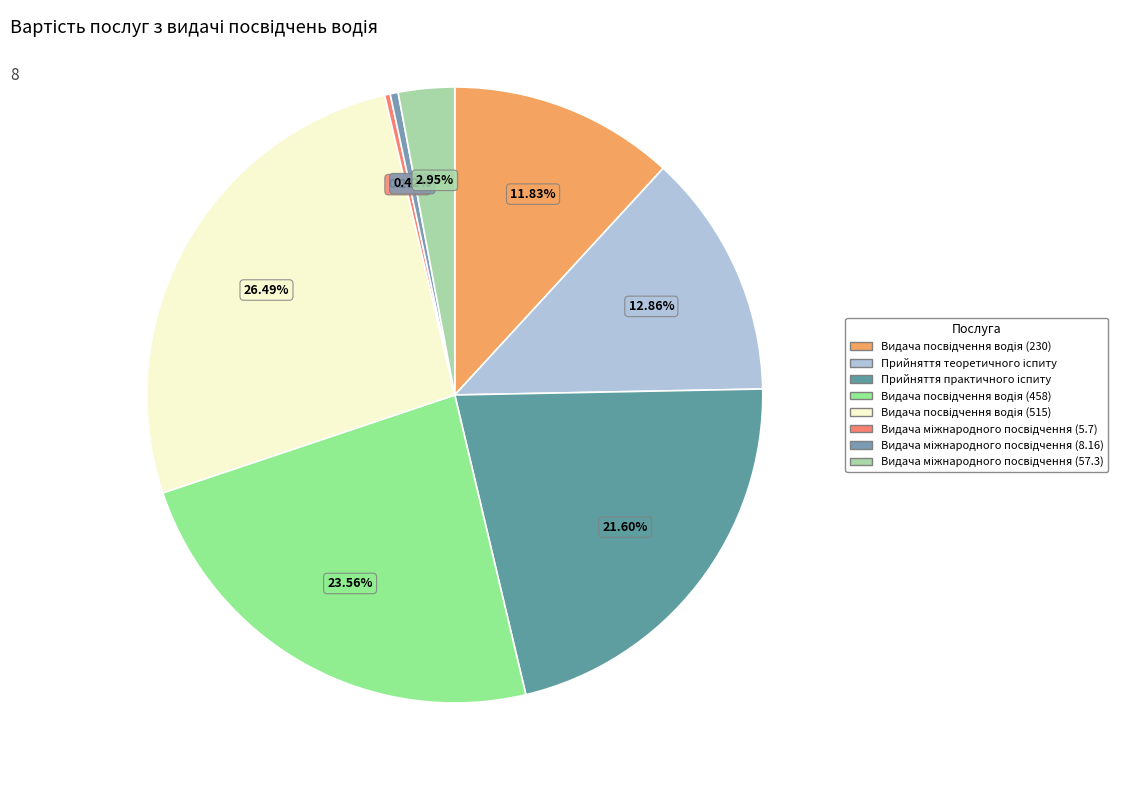

What portion of the pie excludes Прийняття практичного іспиту?

78.4%